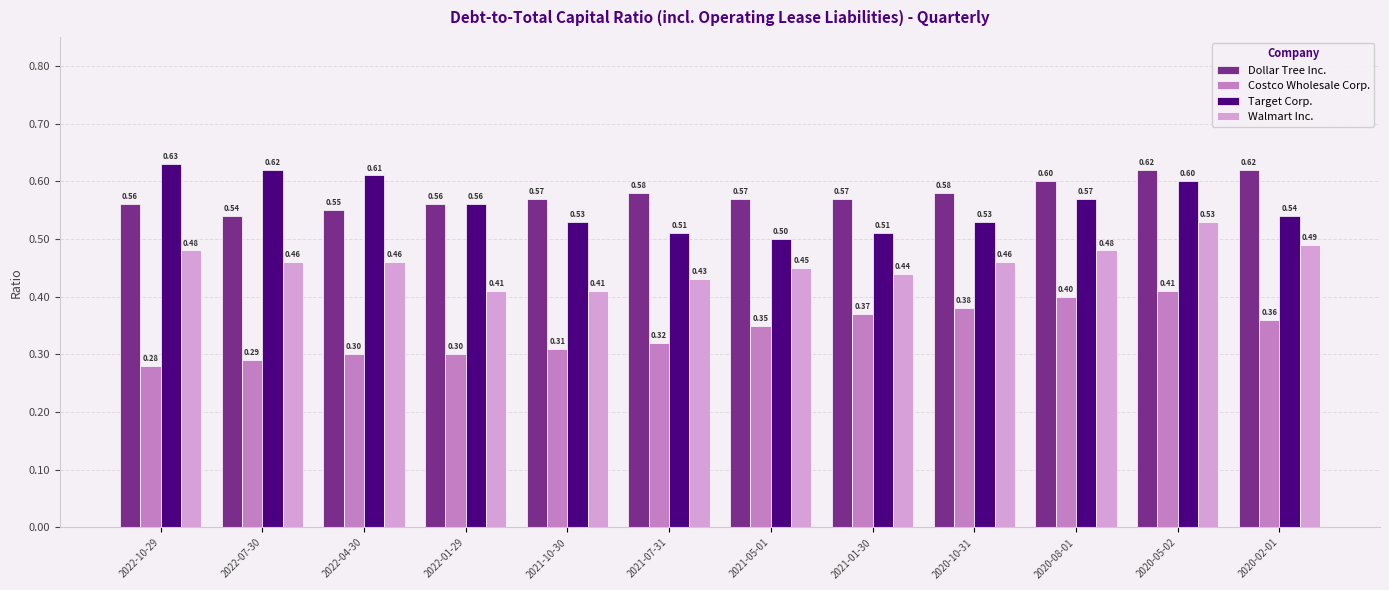

What is the sum of all Costco Wholesale Corp. values?

4.1